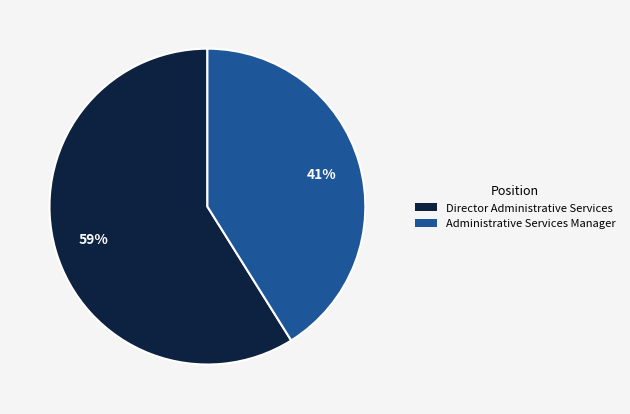

Is there any slice that represents more than half of the pie?

Yes